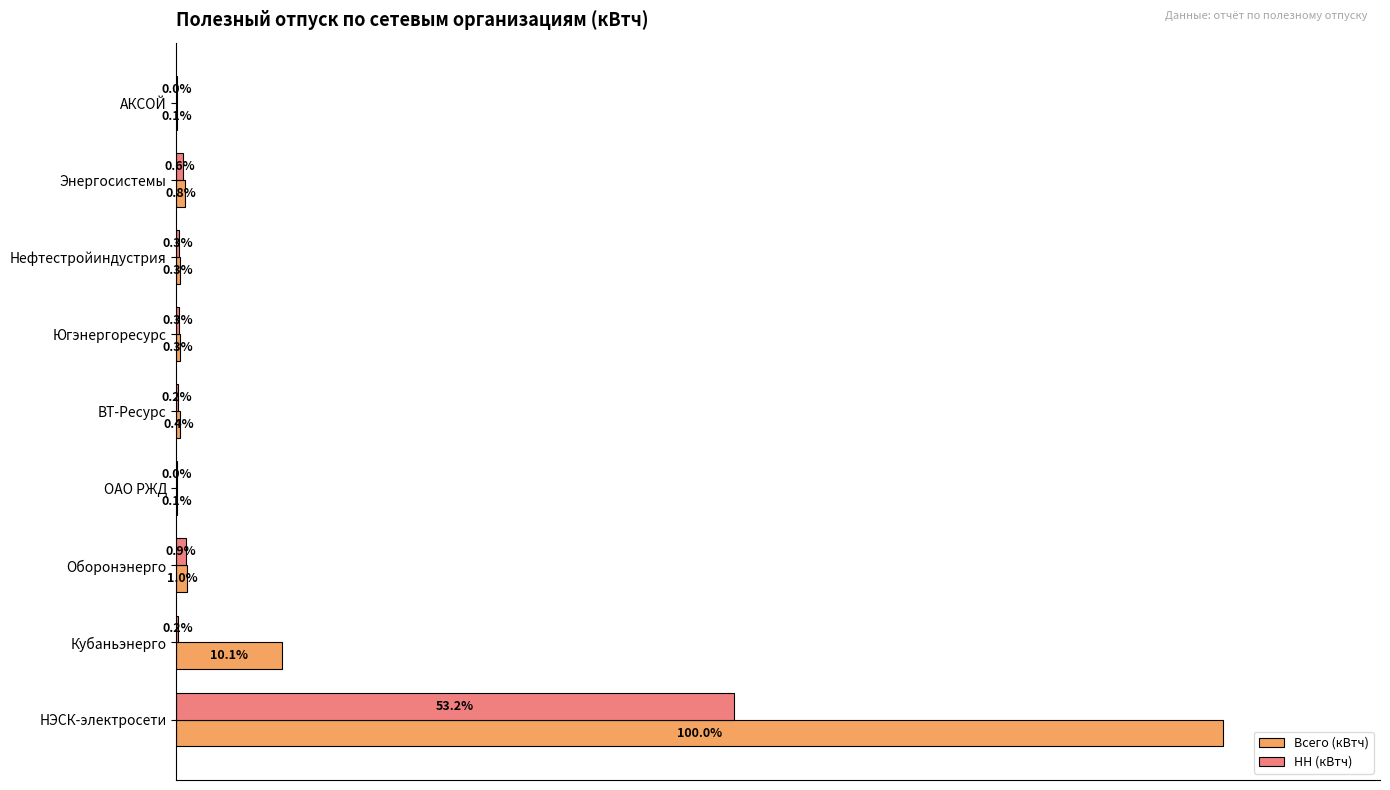

What are all the series names shown in the legend?

Всего (кВтч), НН (кВтч)